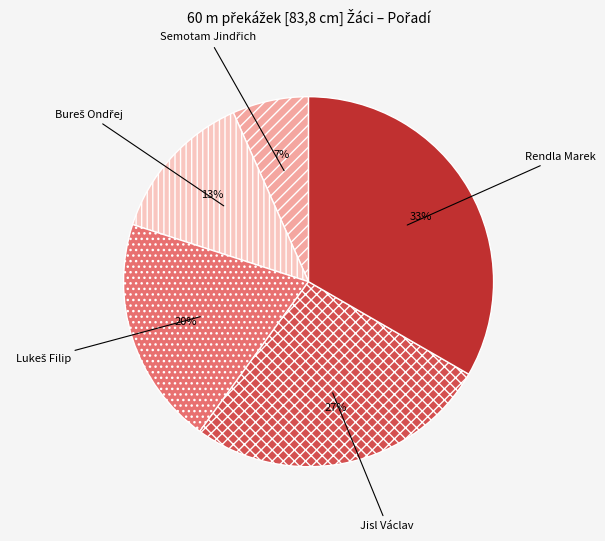

What percentage is the Jisl Václav slice, to the nearest percent?

27%